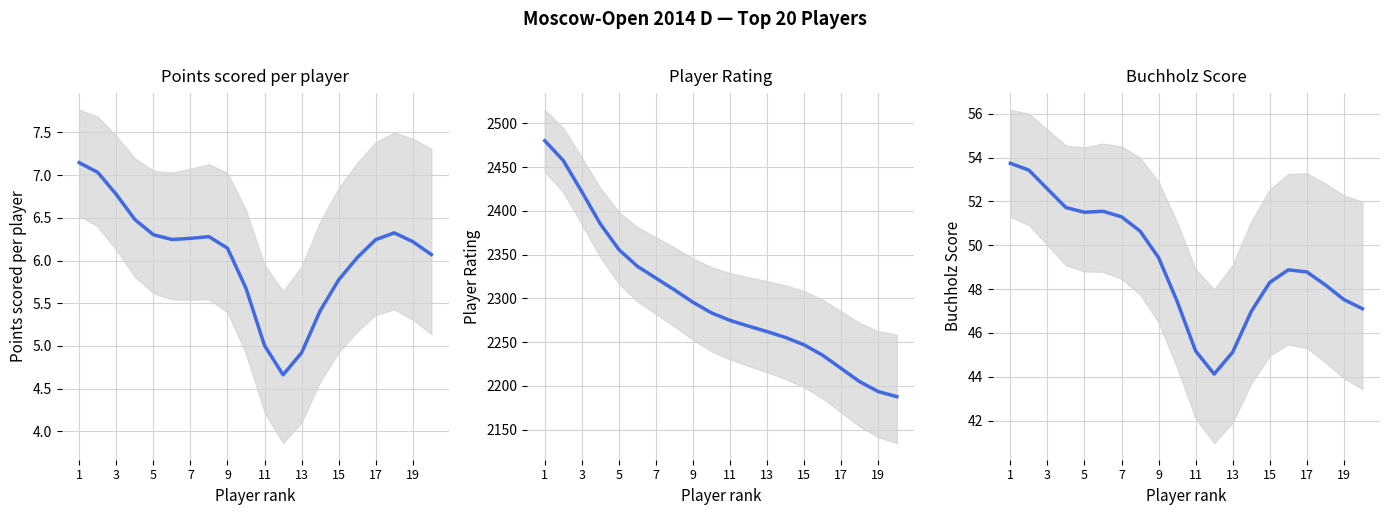

True or false: Points has a value of 10.8 at 7.

False